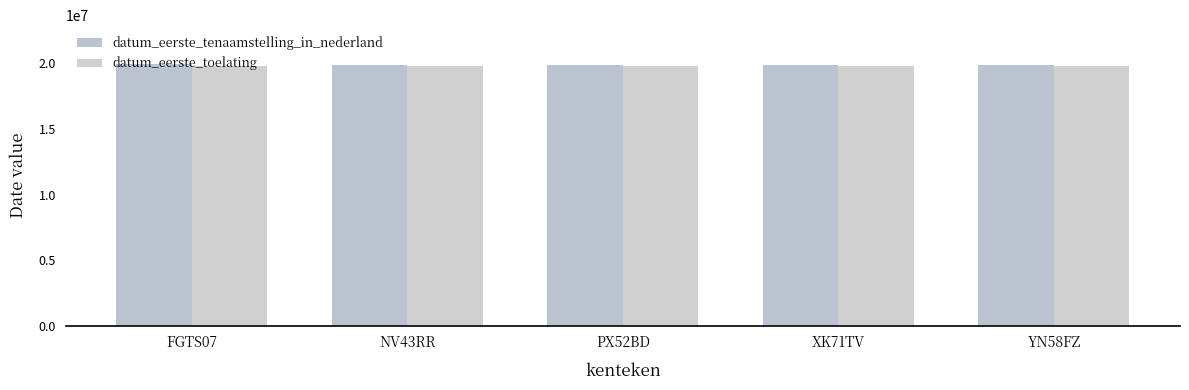

Reading left to right, extract all data points from this chart.

datum_eerste_tenaamstelling_in_nederland: 19920617	19851115	19860805	19890607	19900613
datum_eerste_toelating: 19800630	19810630	19810630	19810630	19800630